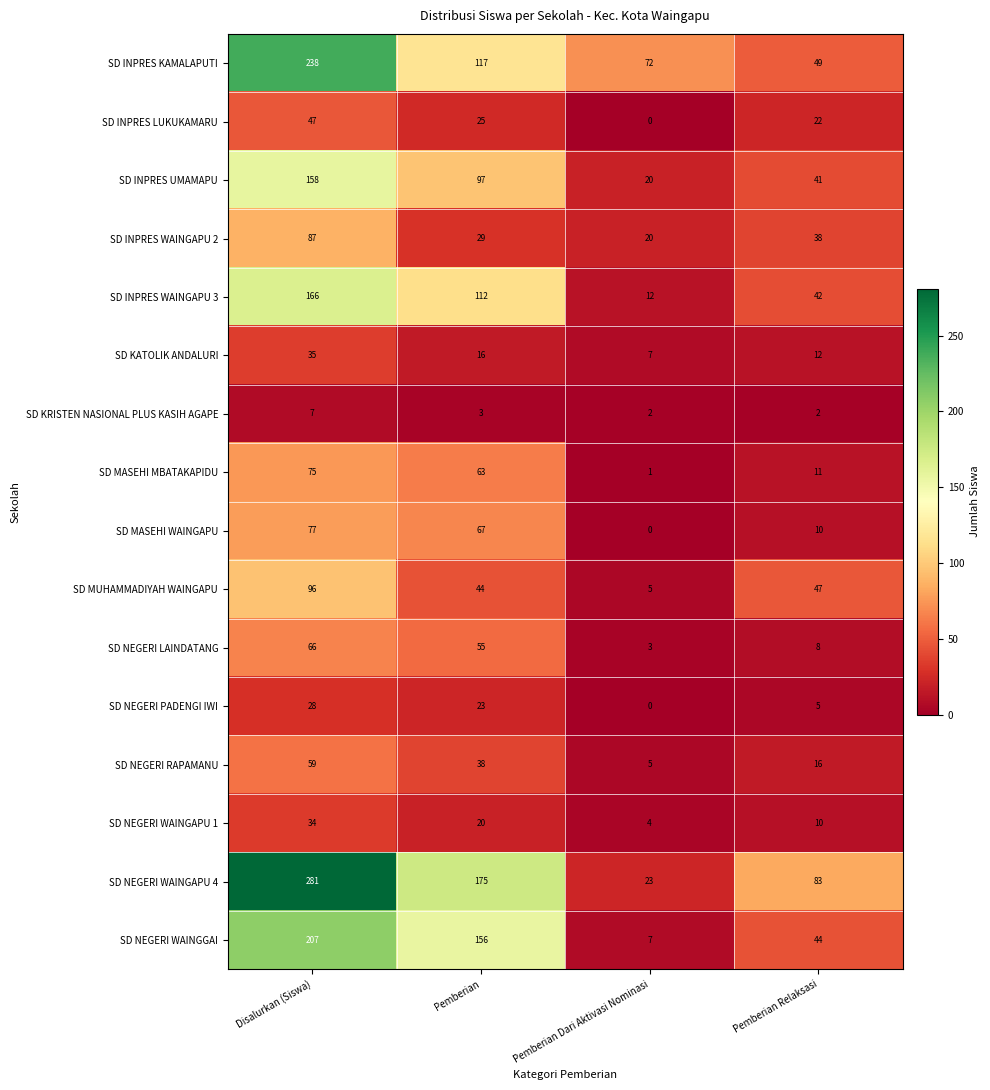

Is it true that SD NEGERI LAINDATANG equals 108 at Disalurkan (Siswa)?

False